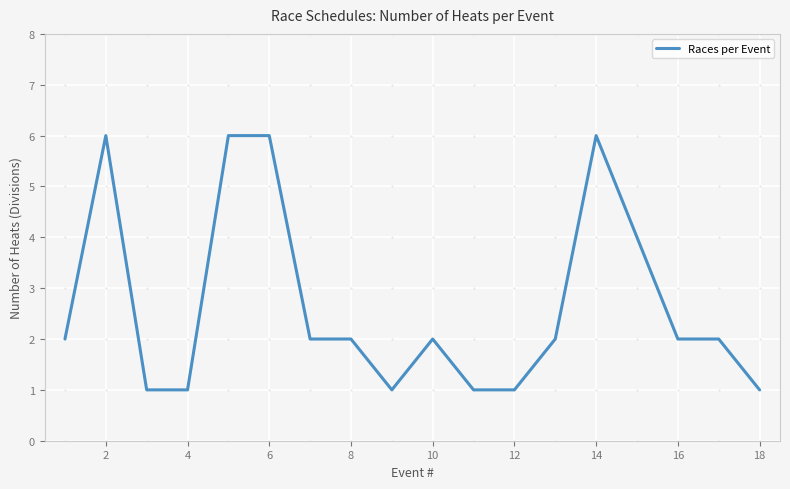

Does the chart display data point markers on the line(s)?

No